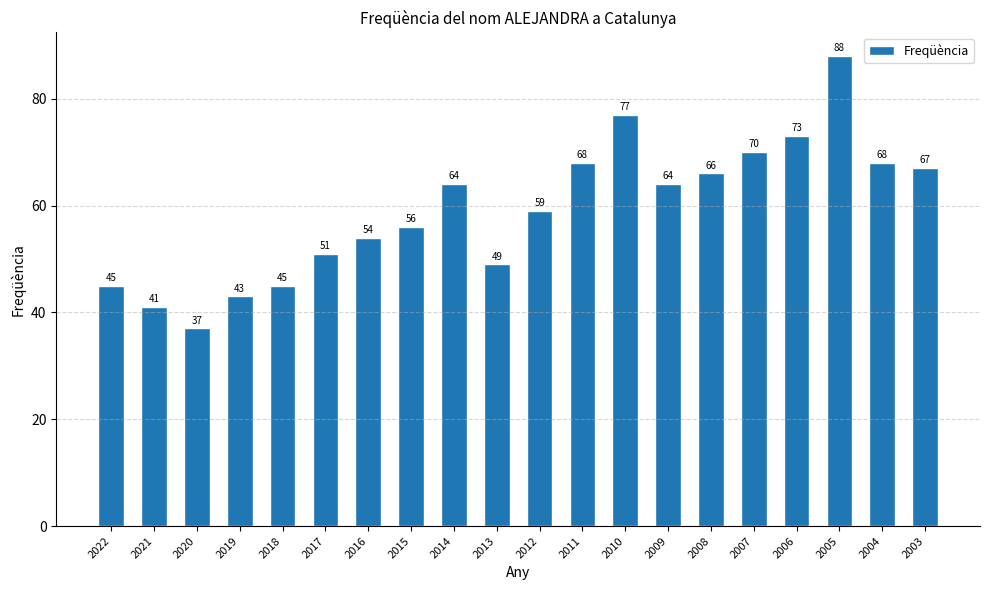

Reading left to right, list all the values displayed in this chart.

2022=45	2021=41	2020=37	2019=43	2018=45	2017=51	2016=54	2015=56	2014=64	2013=49	2012=59	2011=68	2010=77	2009=64	2008=66	2007=70	2006=73	2005=88	2004=68	2003=67